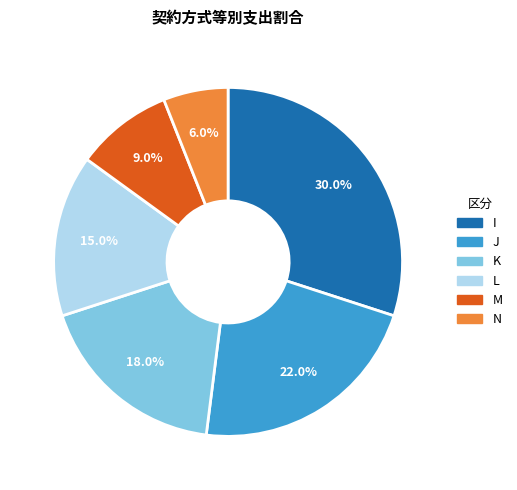

To the nearest percent, what is the combined percentage of J and L?

37%